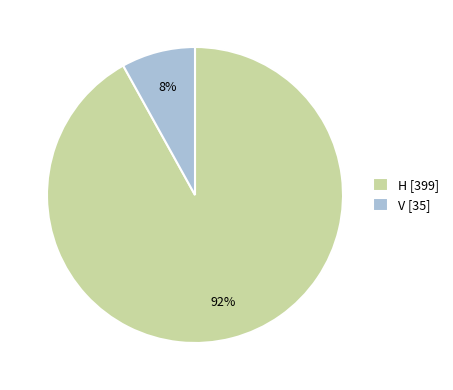

Is it true that H is 82% of the pie?

False